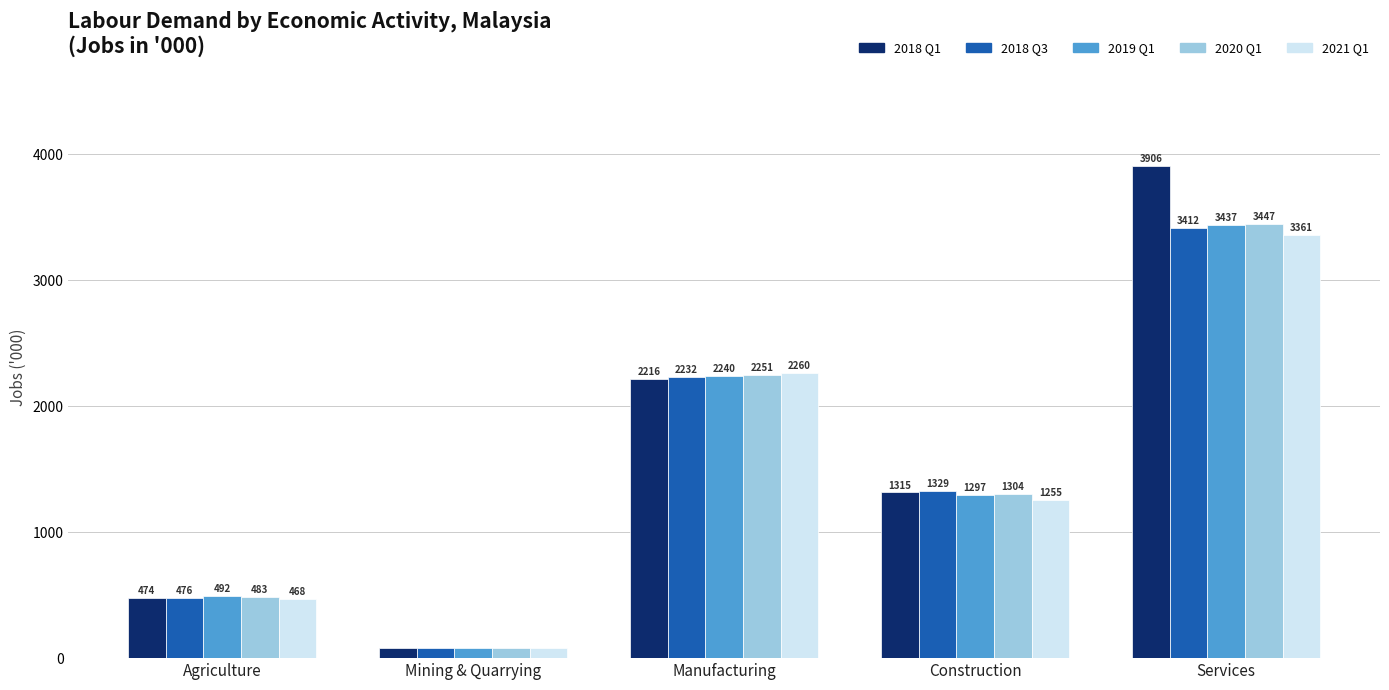

What is the difference between the 2021 Q1 values at Agriculture and Mining & Quarrying?

388.1